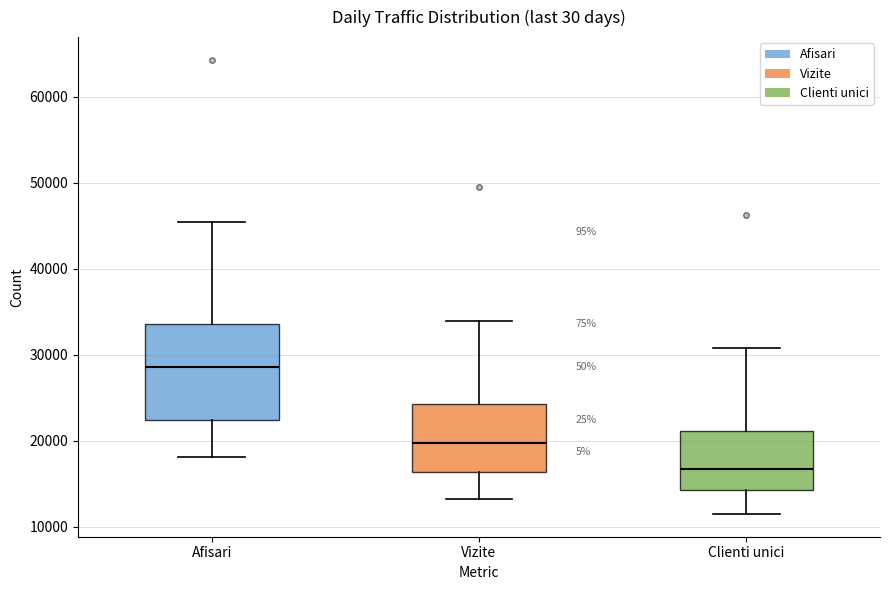

Where does the upper whisker of the box for Clienti unici end on the y-axis? The values are not printed on the chart, so give them approximately, as read against the axis.

31000